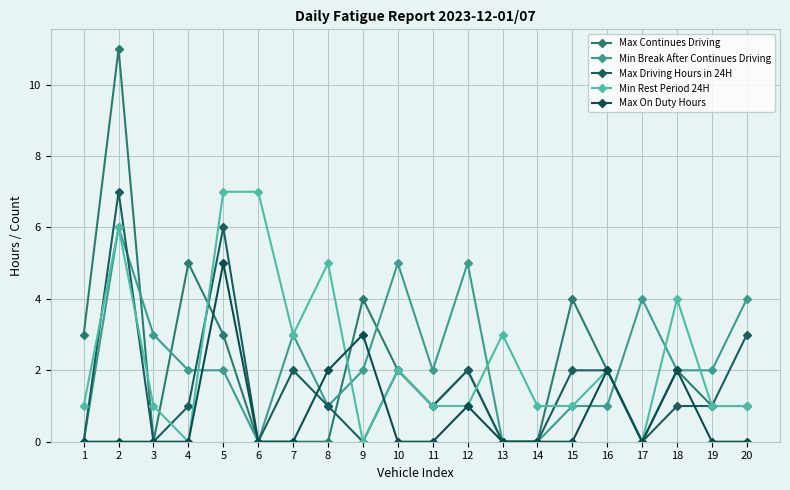

At which label is Max Driving Hours in 24H closest to 3?

20